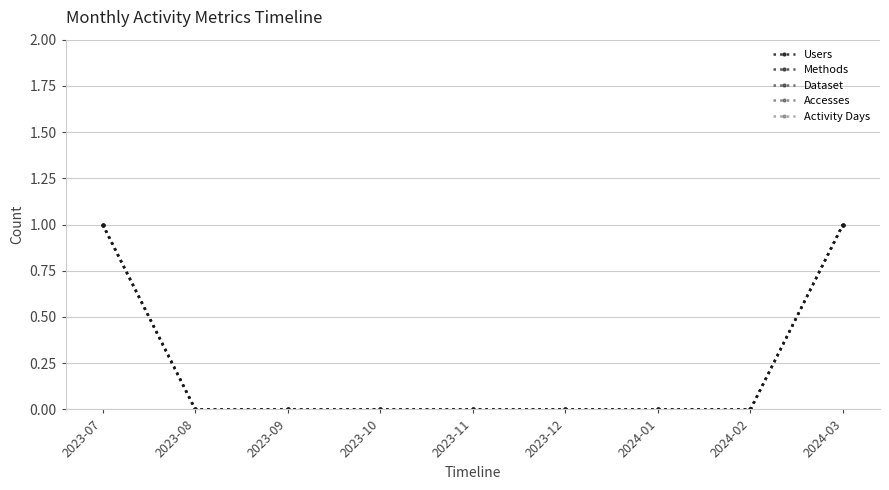

Is this an area chart (filled region under the line)?

No